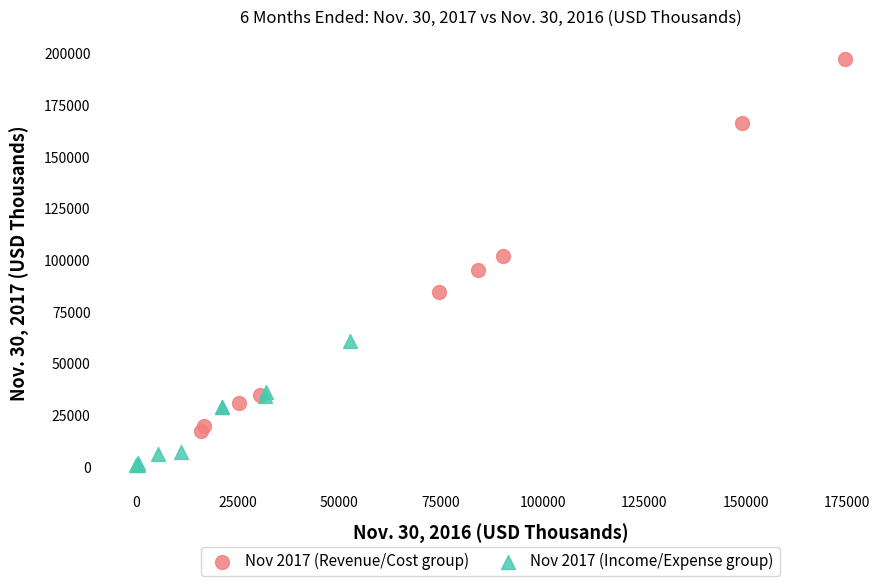

Which series has the largest Y range (max minus min)?

Nov 2017 (Revenue/Cost group)